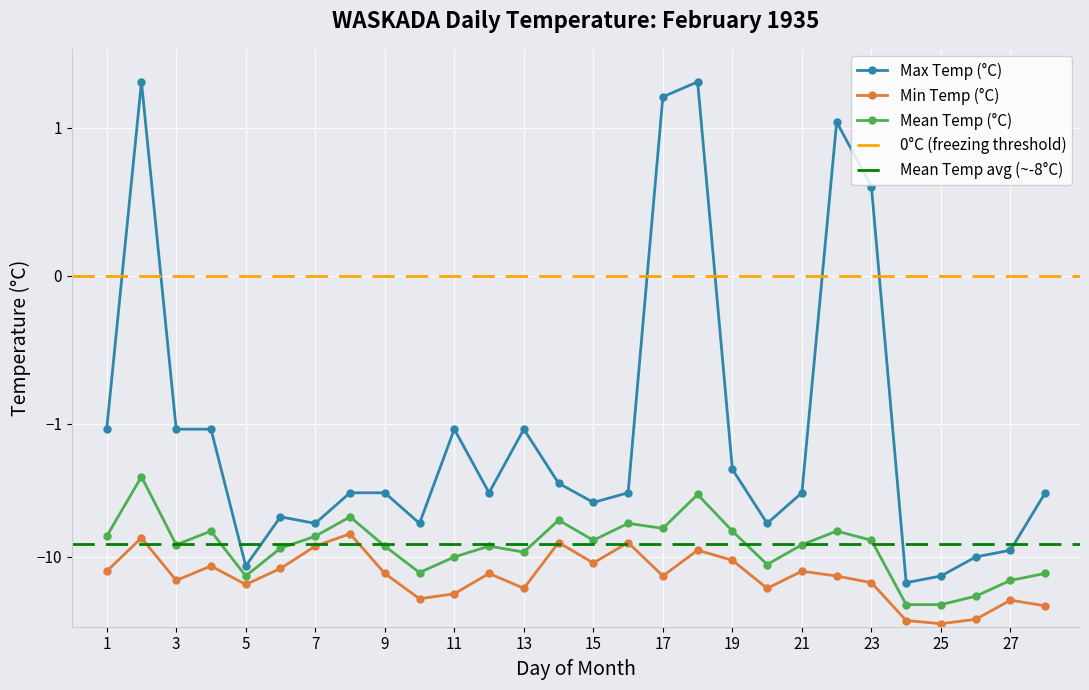

How many values in the Min Temp (°C) series are below -13?

16